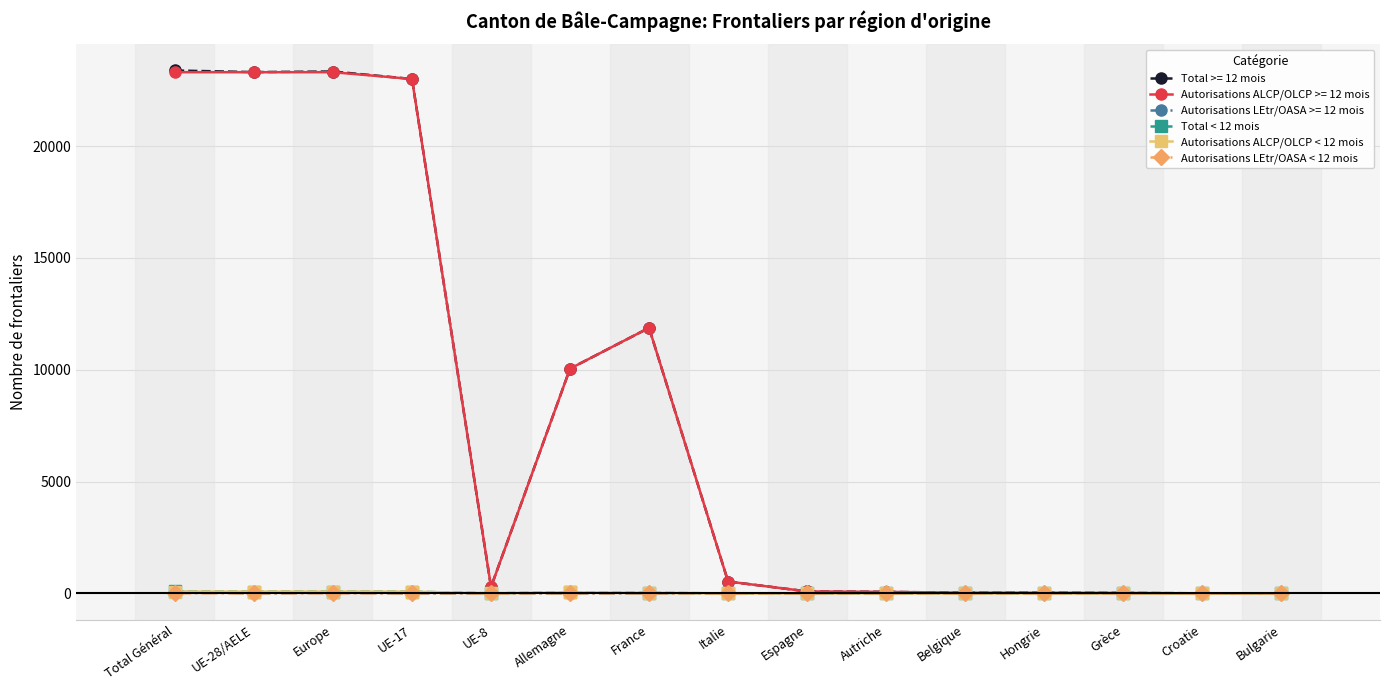

What is the label of the 14th point from the right?

UE-28/AELE